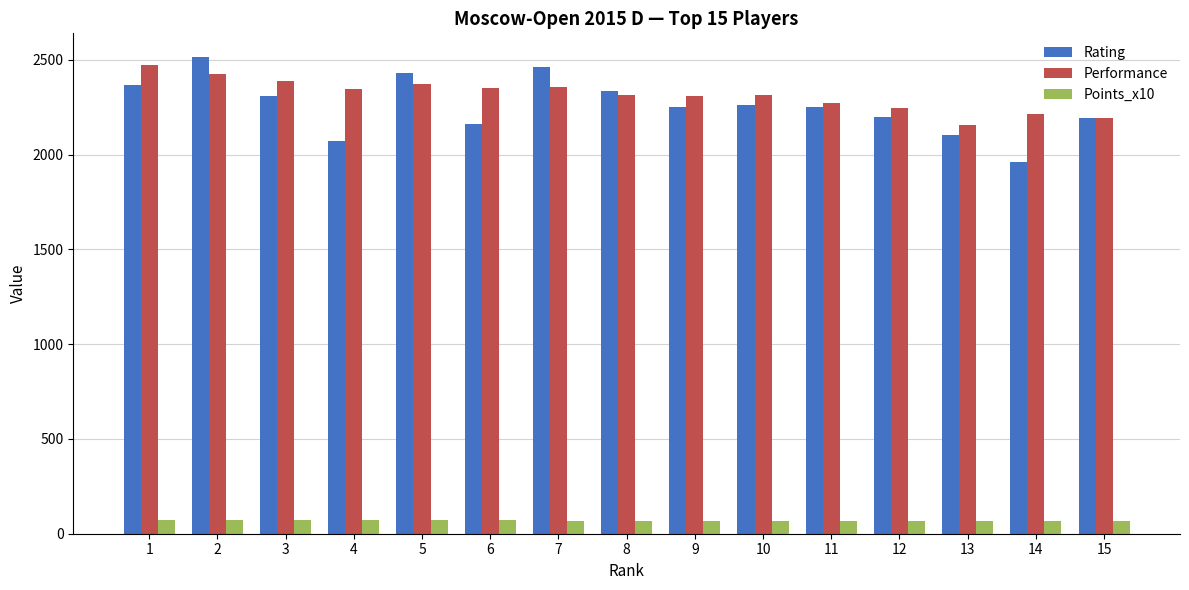

What is the maximum value shown in the chart?

2514